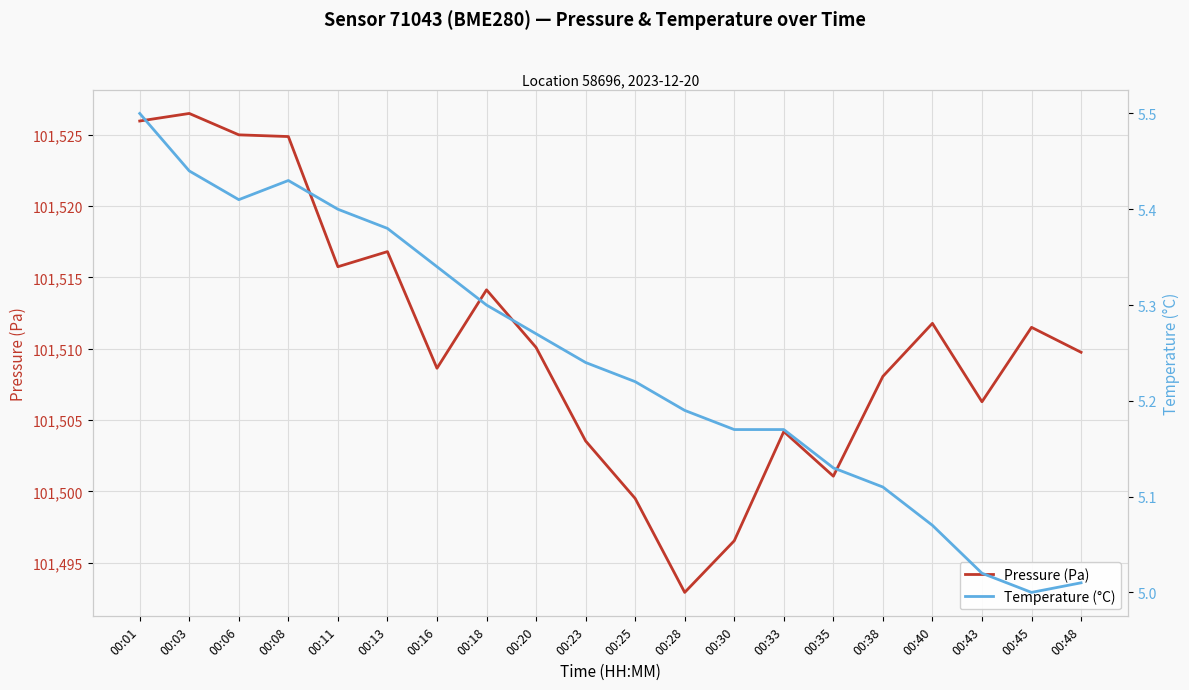

The Pressure (Pa) series shows 101511.5 at 00:45. True or false?

True